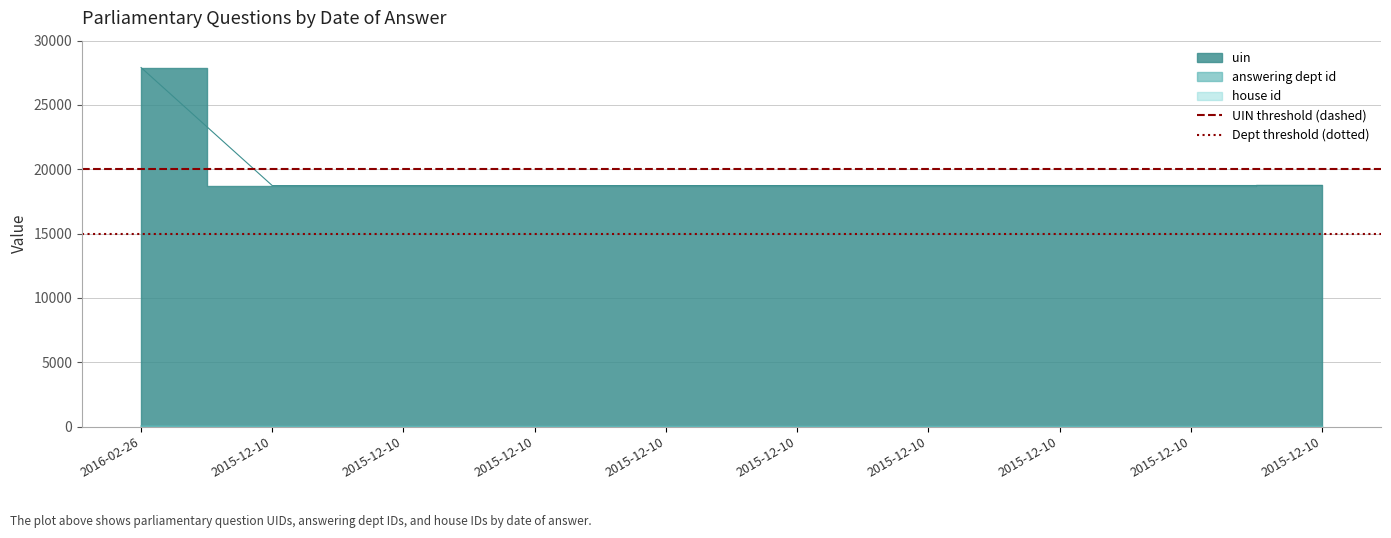

What is the value of the Dept threshold (dotted) point at the 2nd from the left?

15000